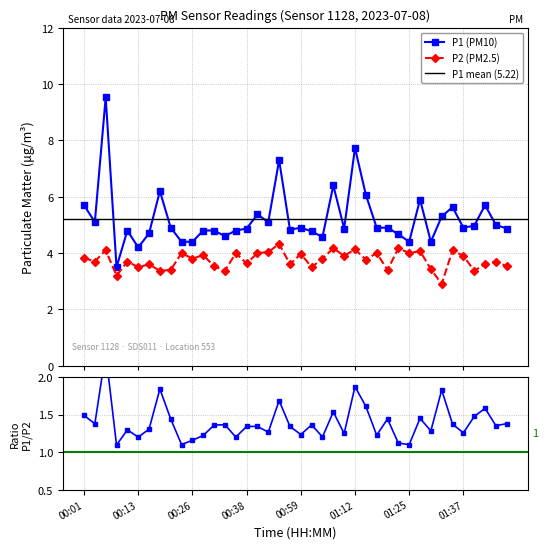

True or false: P2 and P1 intersect in this chart.

False